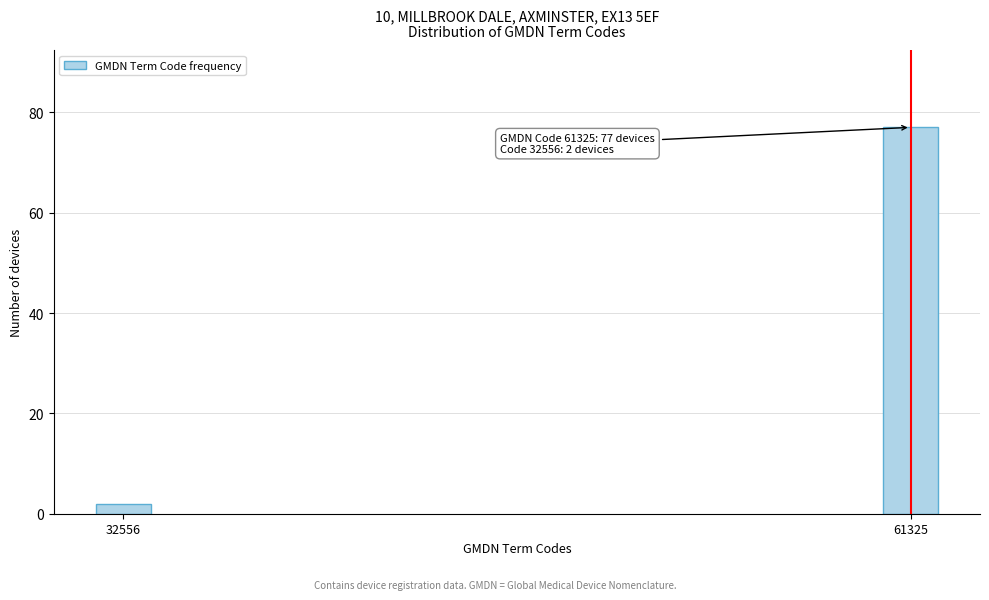

Reading left to right, list all the values displayed in this chart.

32556=2	61325=77